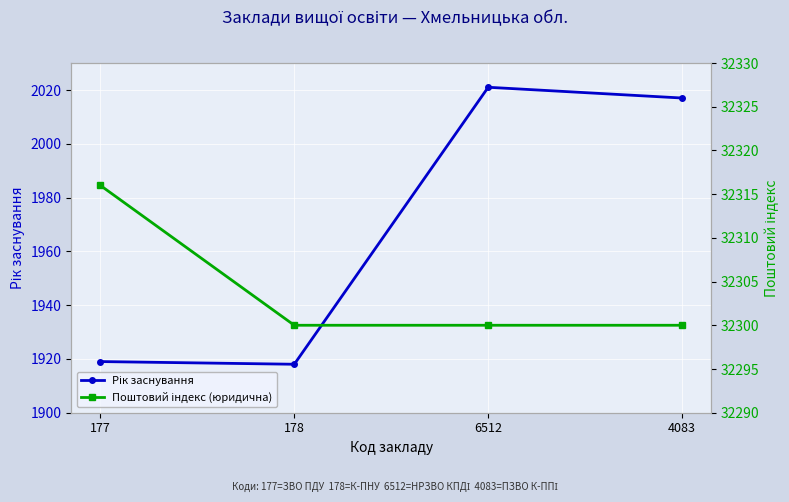

Reading left to right, transcribe all the data shown in this chart.

Рік заснування: 1919	1918	2021	2017
Поштовий індекс (юридична): 32316	32300	32300	32300